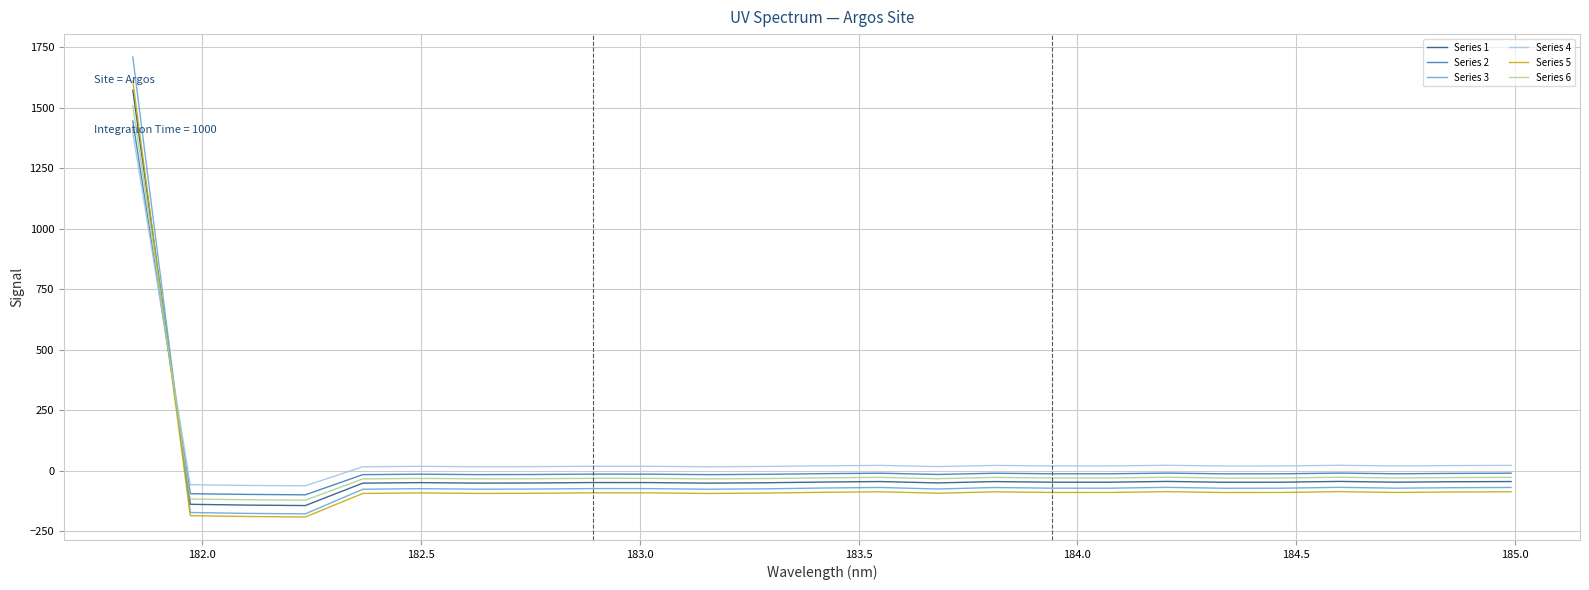

True or false: Series 4 and Series 3 intersect in this chart.

True